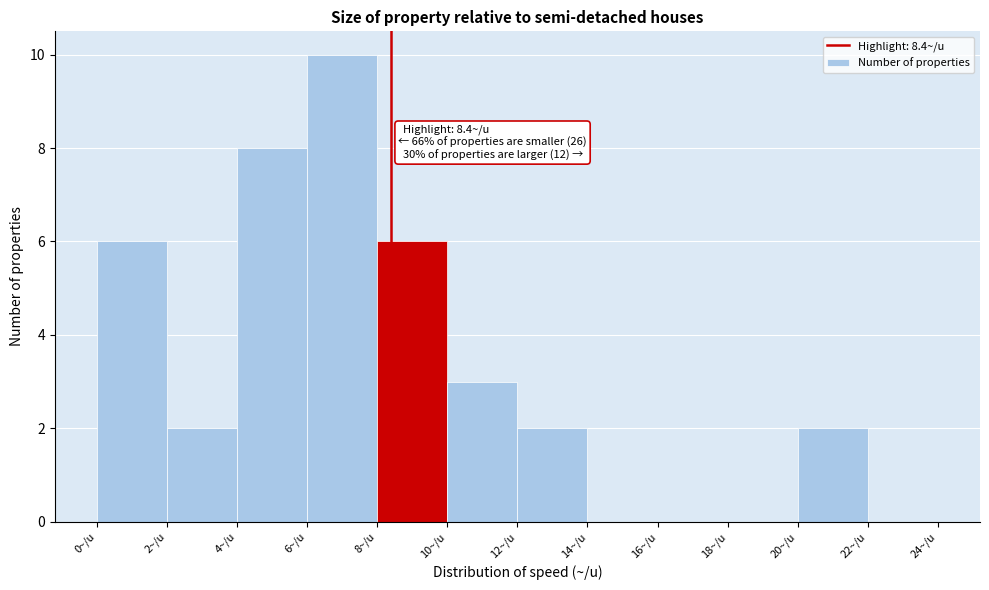

Which range on the x-axis has the tallest bar?

6 to 8